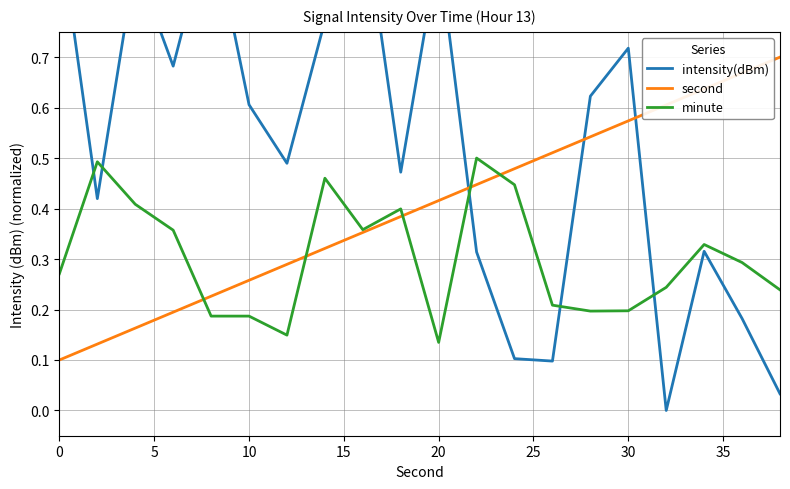

What is the difference between the highest and lowest values at 0?

0.9